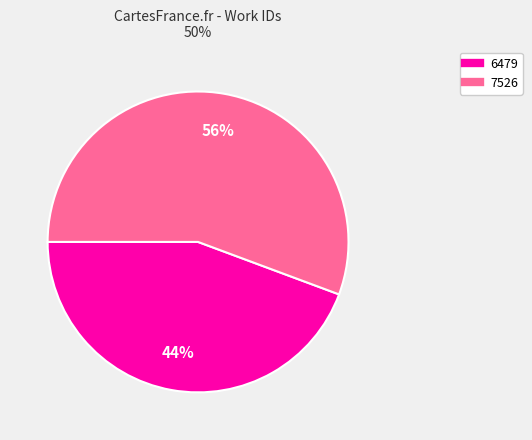

To the nearest percent, what is the combined percentage of 6479 and 7526?

100%